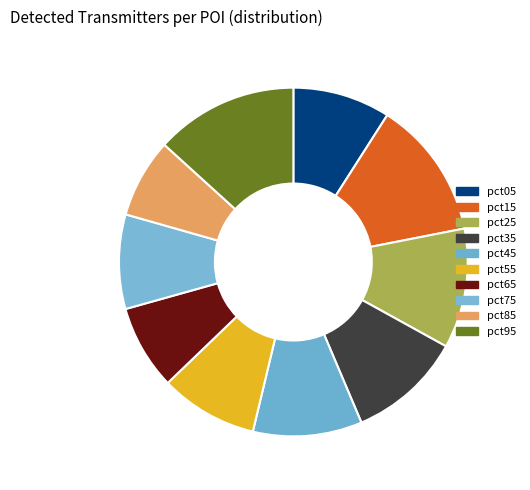

How many segments does this pie chart have?

10